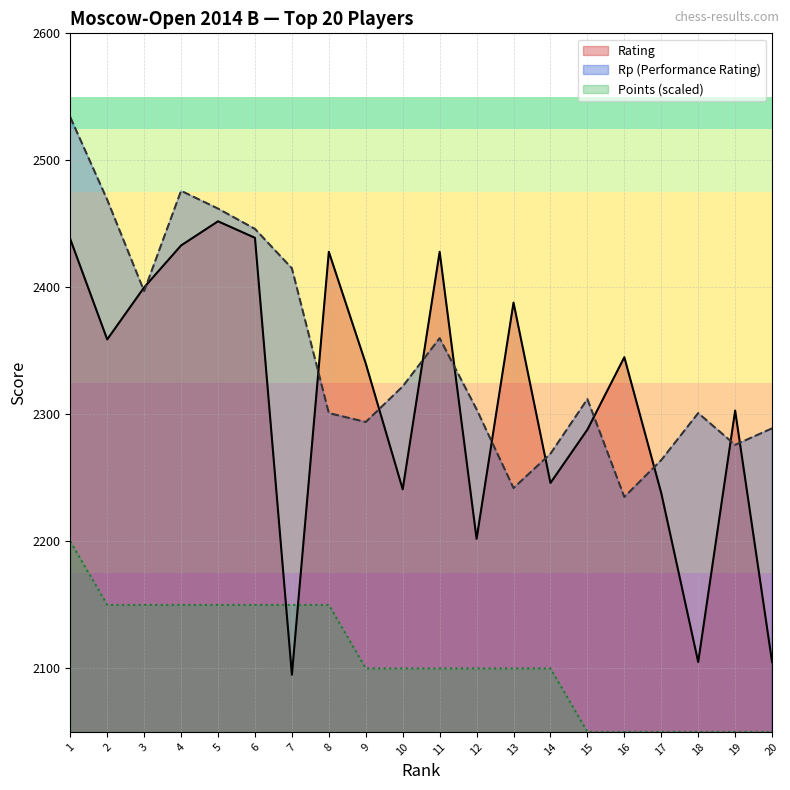

What is the maximum value shown in the chart?

2534